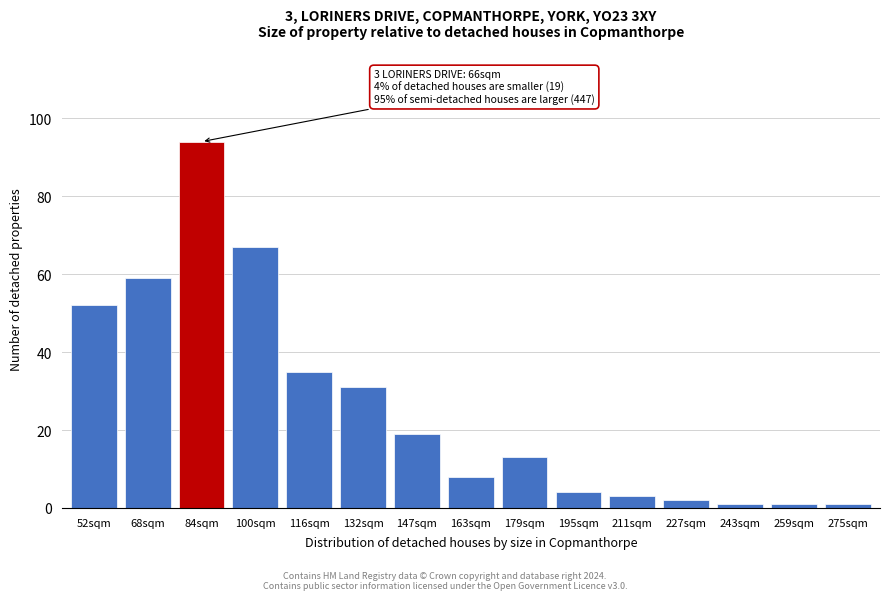

Reading right to left, list all the values displayed in this chart.

1	1	1	2	3	4	13	8	19	31	35	67	94	59	52